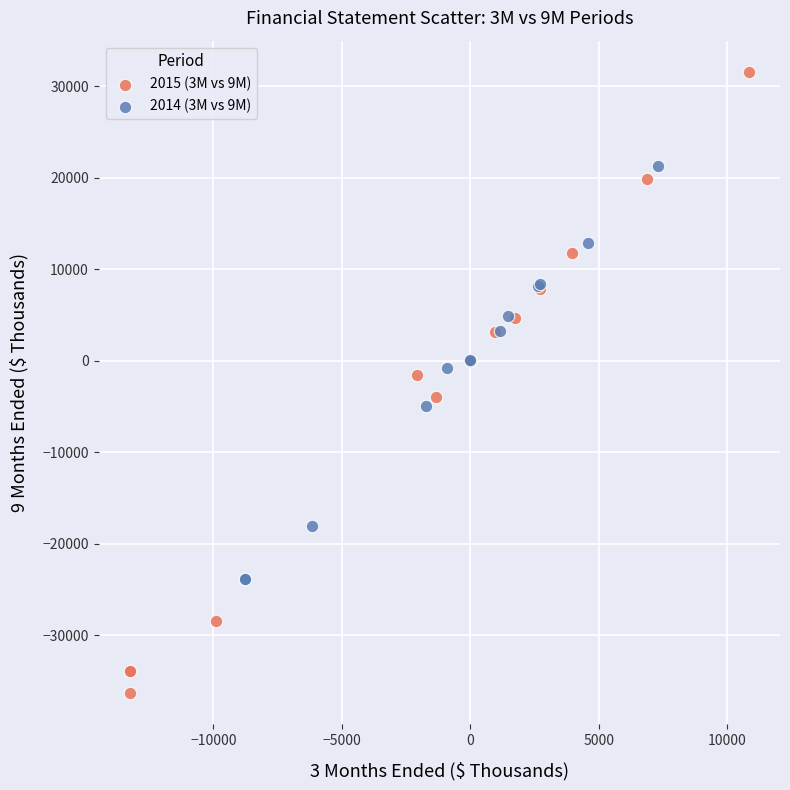

Which series has the largest Y range (max minus min)?

2015 (3M vs 9M)